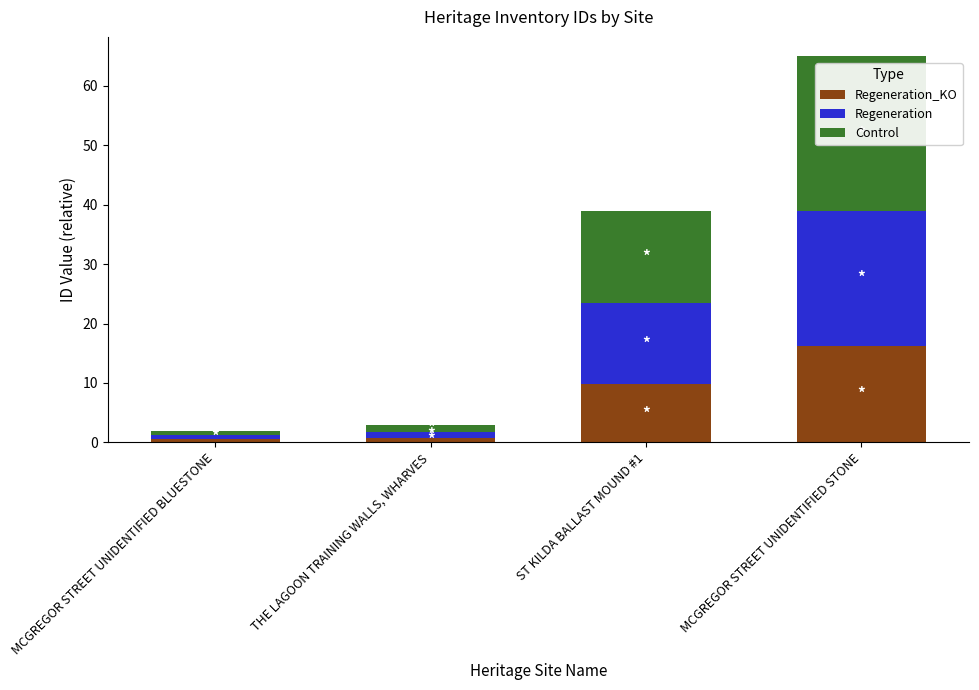

What is the total value across all series at MCGREGOR STREET UNIDENTIFIED STONE?

65.0